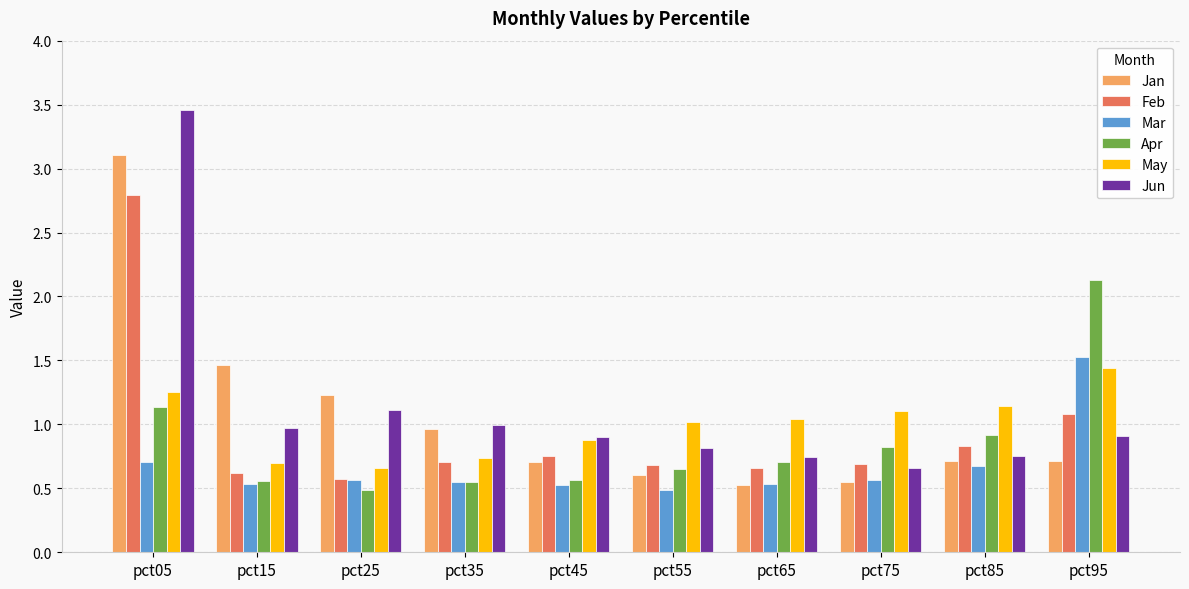

What is the difference between the maximum and second lowest values in the Jan series?

2.6